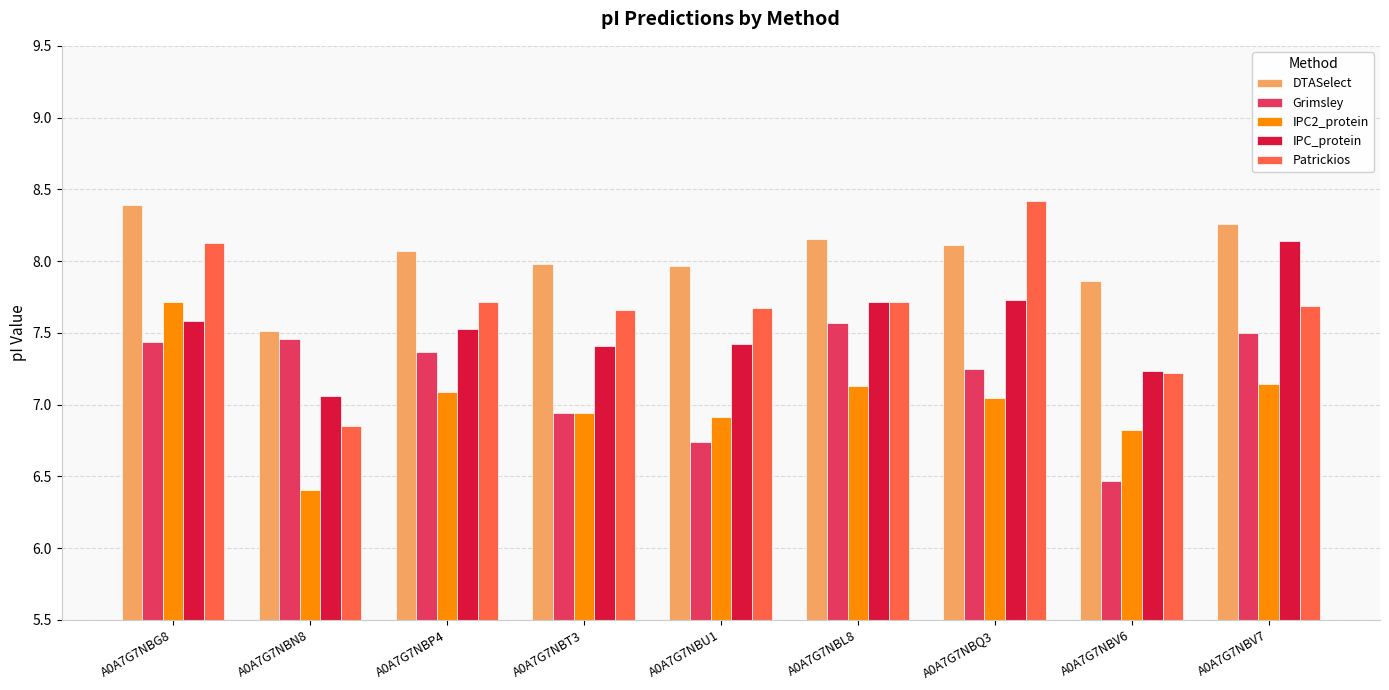

What is the value of the DTASelect bar at the 4th from the left?

8.0